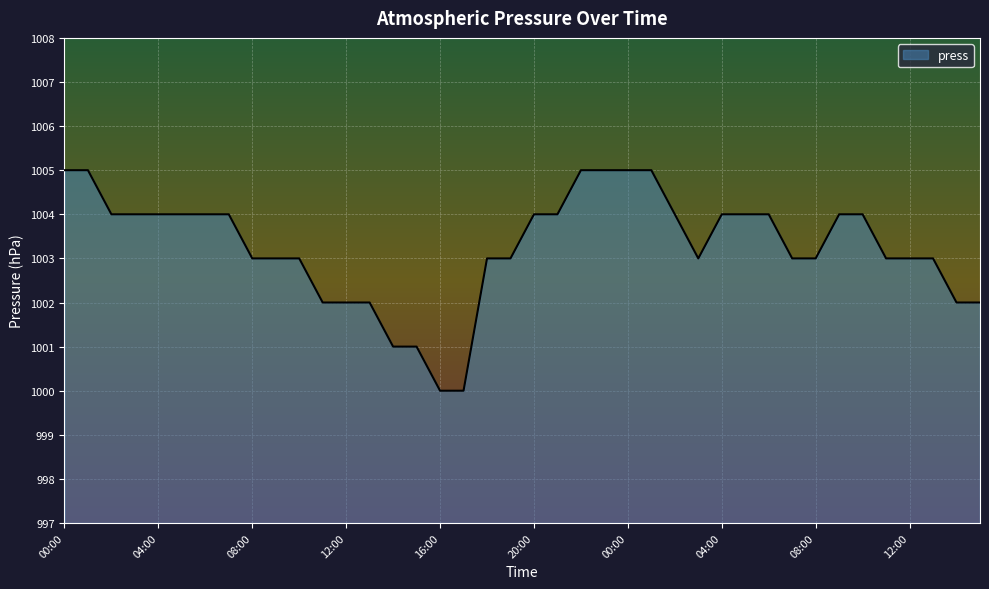

What is the greatest value displayed?

1005